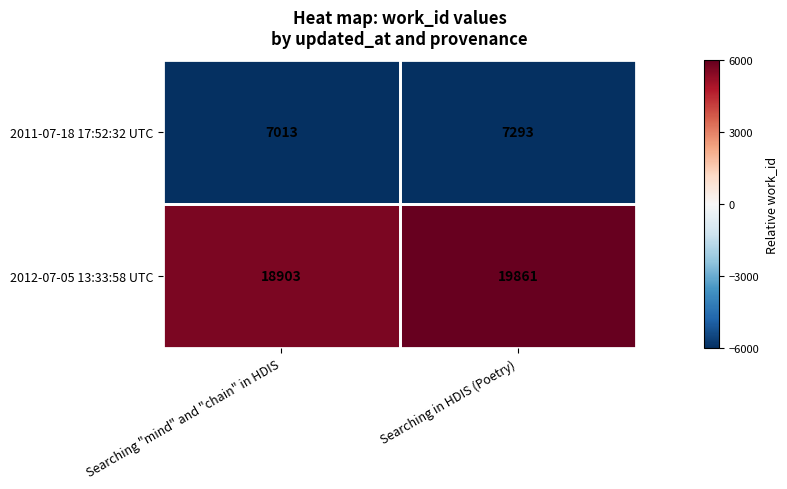

At Searching in HDIS (Poetry), list the series in order from largest to smallest.

2012-07-05 13:33:58 UTC, 2011-07-18 17:52:32 UTC